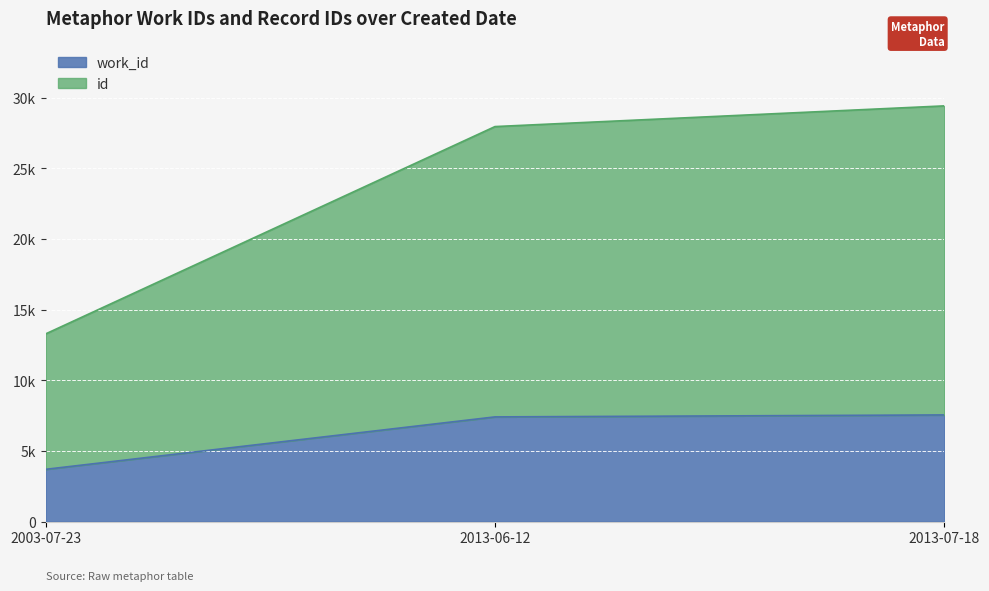

Count the number of categories in the chart.

3